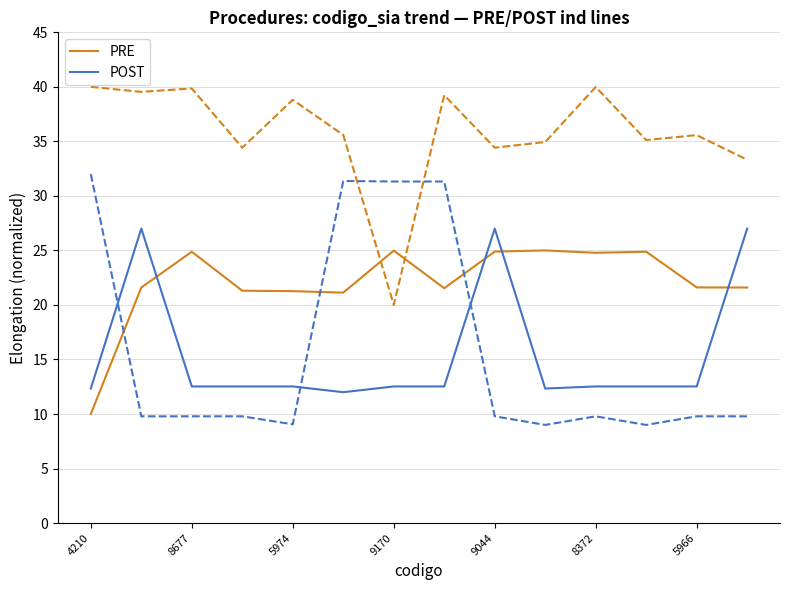

True or false: PRE and POST cross at least once.

True